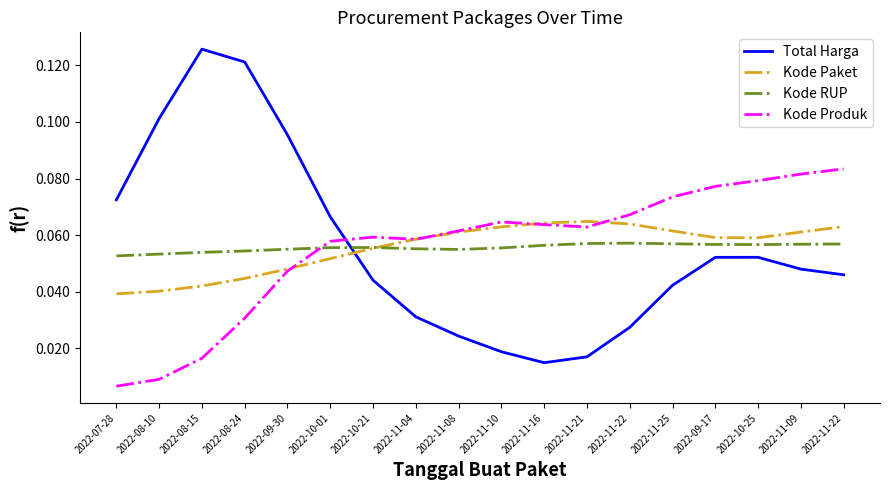

Where do Kode Produk and Total Harga first cross each other?

2022-10-01 and 2022-10-21